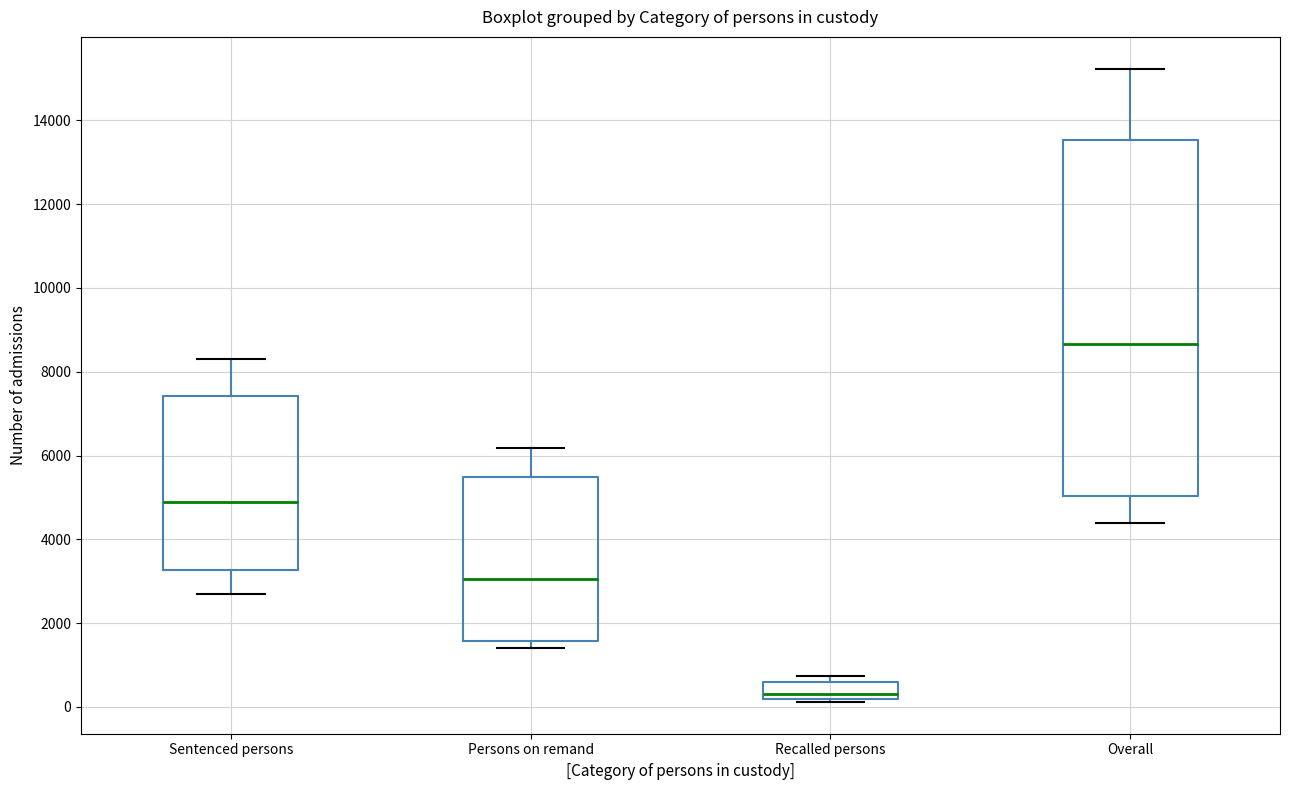

Reading left to right, transcribe this box plot: for each box, give where its median line is, the range the box spans, and where its two whiskers end, as read against the y-axis. The values are not printed on the chart, so give them approximately, as read against the axis.

Sentenced persons: median 5000, box 3200 to 7400, whiskers 2600 to 8400
Persons on remand: median 3000, box 1600 to 5400, whiskers 1400 to 6200
Recalled persons: median 400, box 200 to 600, whiskers 200 (just below the box's lower edge) to 800
Overall: median 8600, box 5000 to 13600, whiskers 4400 to 15200